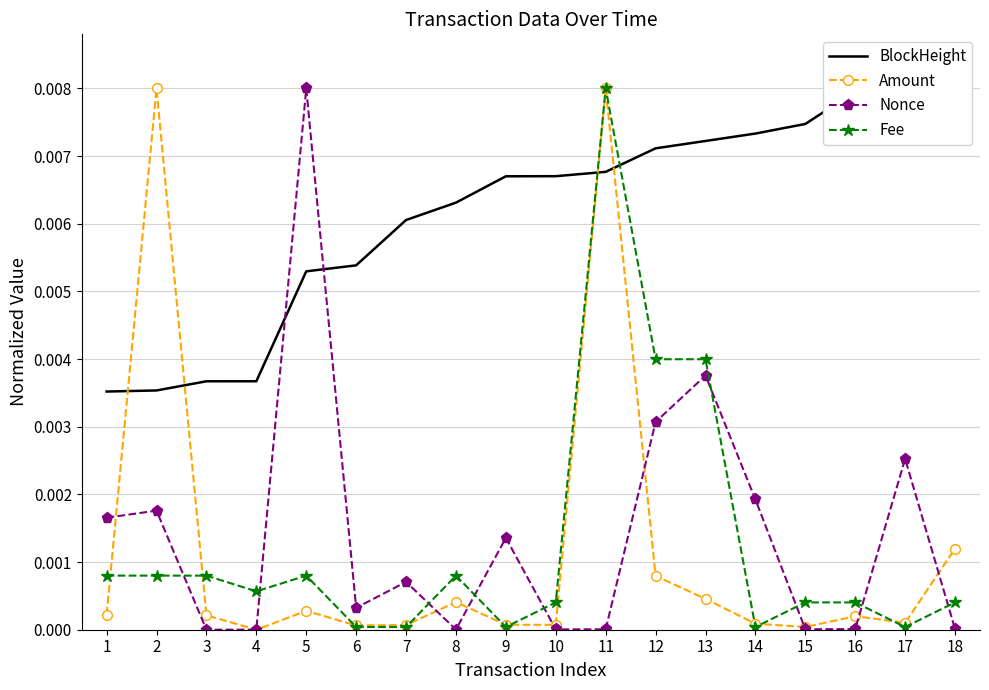

Is this an area chart (filled region under the line)?

No